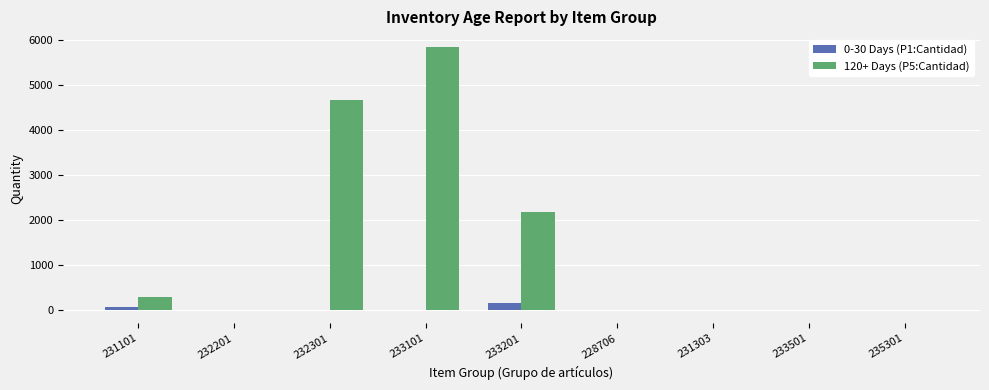

At which category is the sum across all series the highest?

233101